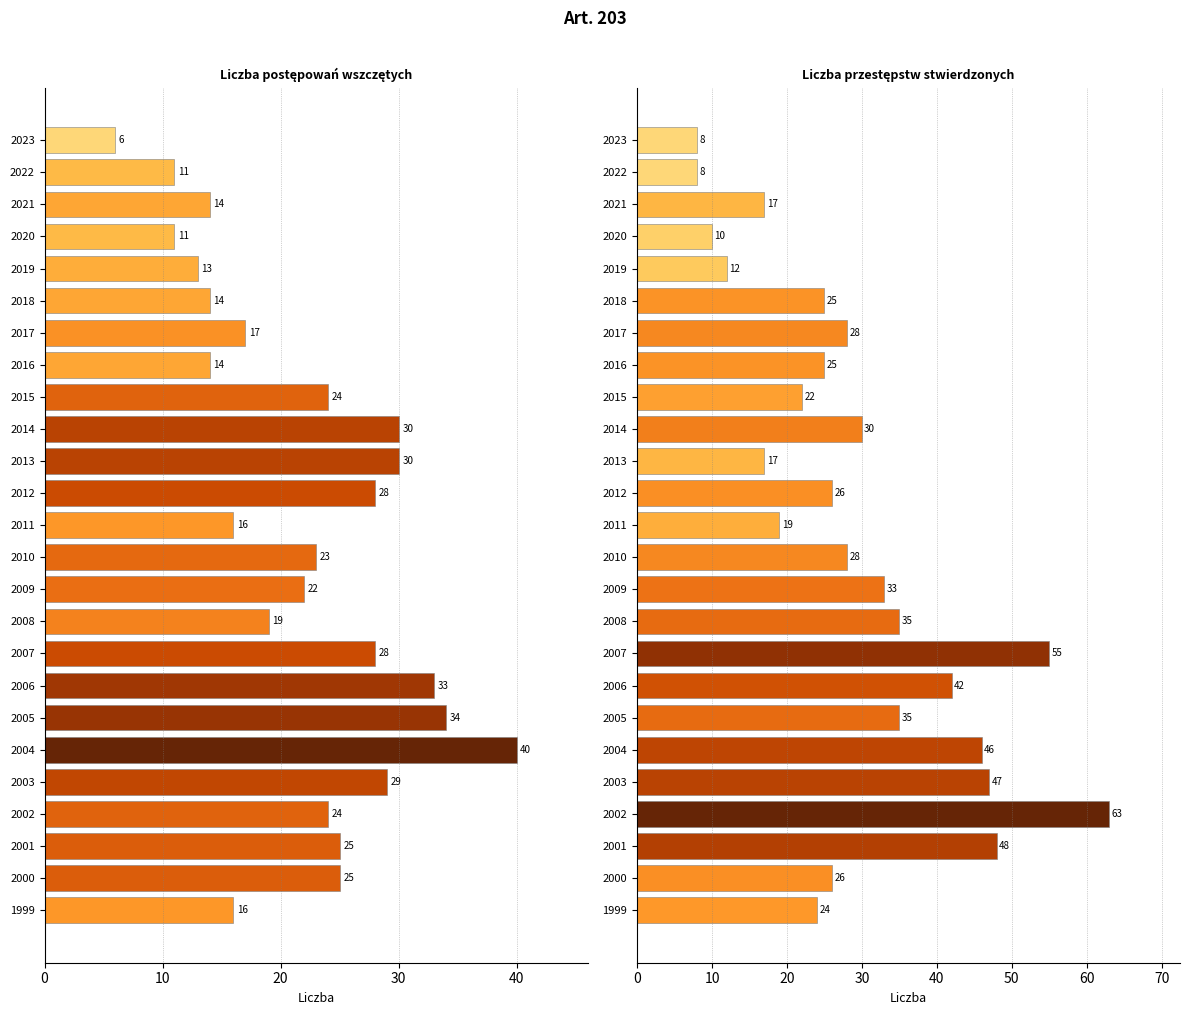

What is the total value across all series at 2021?

31